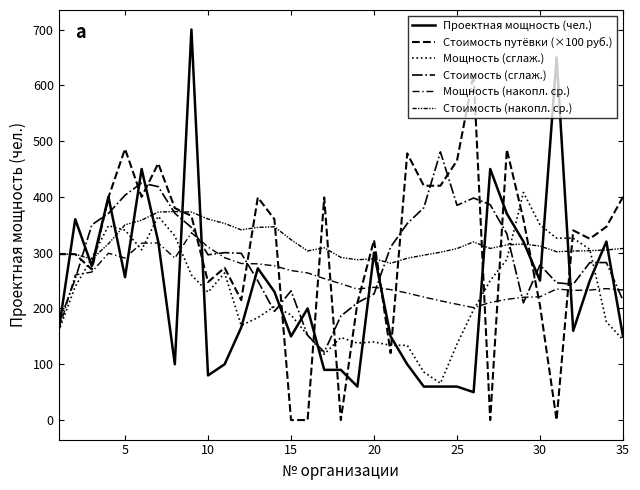

What is the highest value of the Стоимость (накопл. ср.) series?

373.7